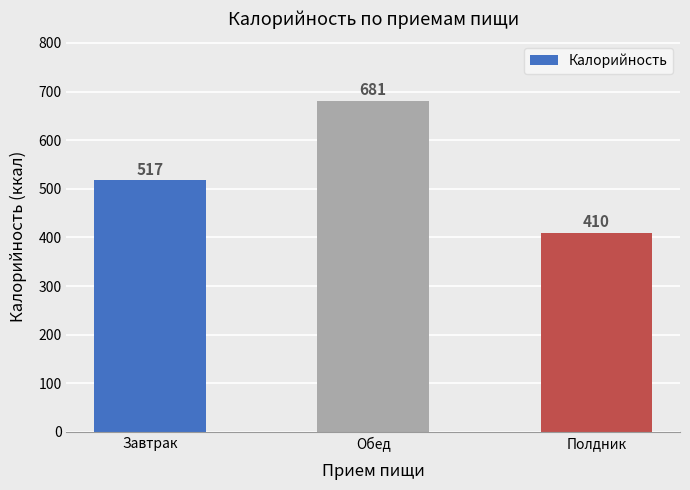

How many data points does each series have?

3